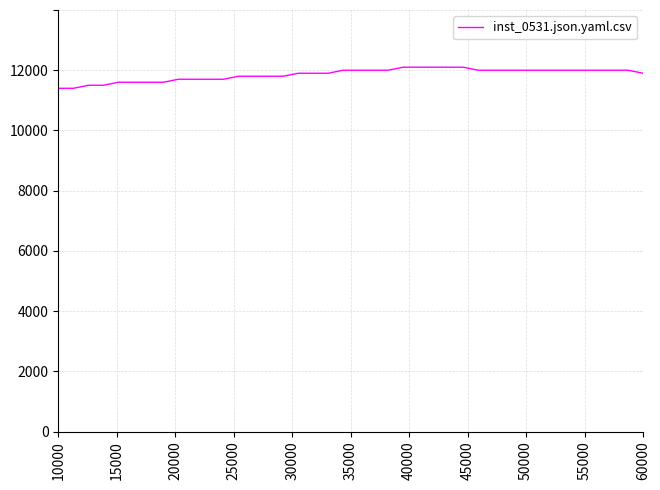

Does the chart have visible grid lines?

Yes